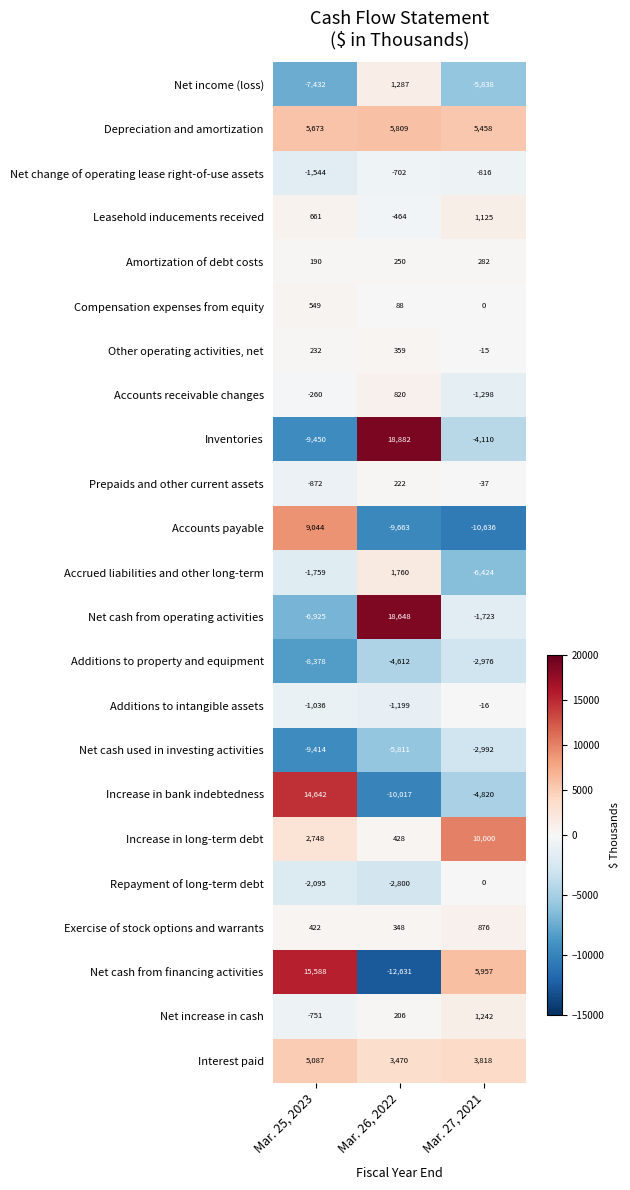

Is it true that Net income (loss) equals -7432 at Mar. 25, 2023?

True